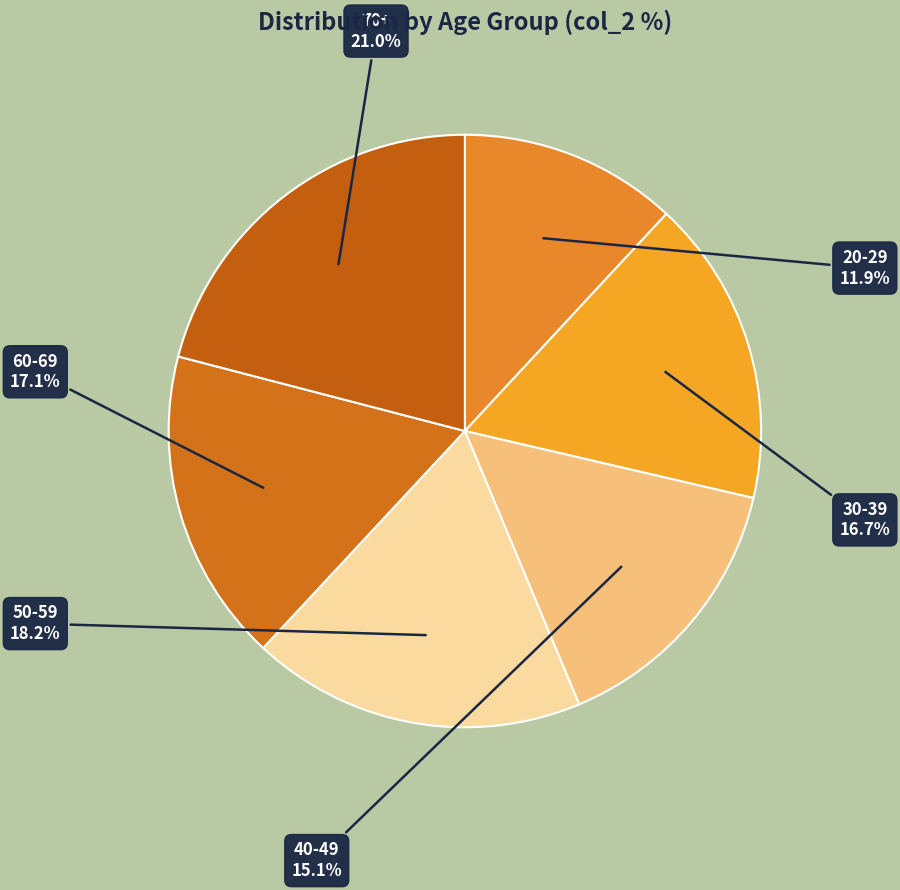

True or false: 40-49 accounts for 3% of the total.

False